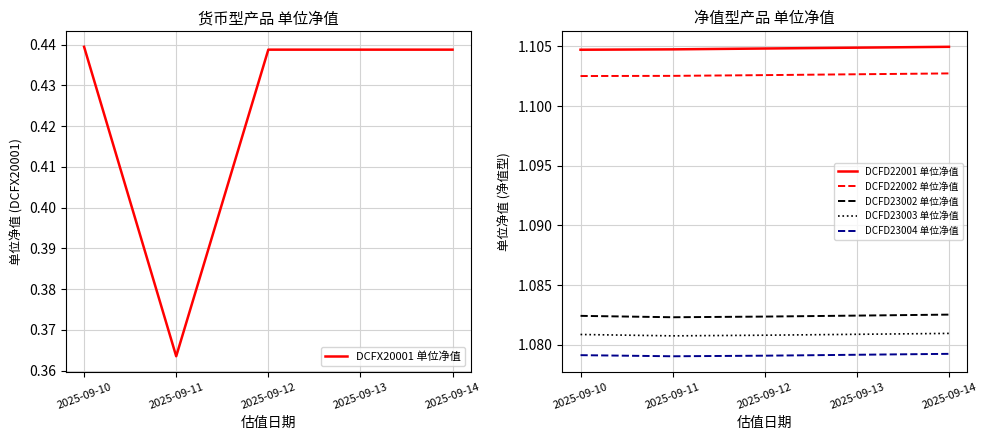

Reading right to left, what are all the values shown in this chart?

DCFX20001 单位净值: 2025-09-14=0.4	2025-09-13=0.4	2025-09-12=0.4	2025-09-11=0.4	2025-09-10=0.4
DCFD22001 单位净值: 2025-09-14=1.1	2025-09-13=1.1	2025-09-12=1.1	2025-09-11=1.1	2025-09-10=1.1
DCFD22002 单位净值: 2025-09-14=1.1	2025-09-13=1.1	2025-09-12=1.1	2025-09-11=1.1	2025-09-10=1.1
DCFD23002 单位净值: 2025-09-14=1.1	2025-09-13=1.1	2025-09-12=1.1	2025-09-11=1.1	2025-09-10=1.1
DCFD23003 单位净值: 2025-09-14=1.1	2025-09-13=1.1	2025-09-12=1.1	2025-09-11=1.1	2025-09-10=1.1
DCFD23004 单位净值: 2025-09-14=1.1	2025-09-13=1.1	2025-09-12=1.1	2025-09-11=1.1	2025-09-10=1.1